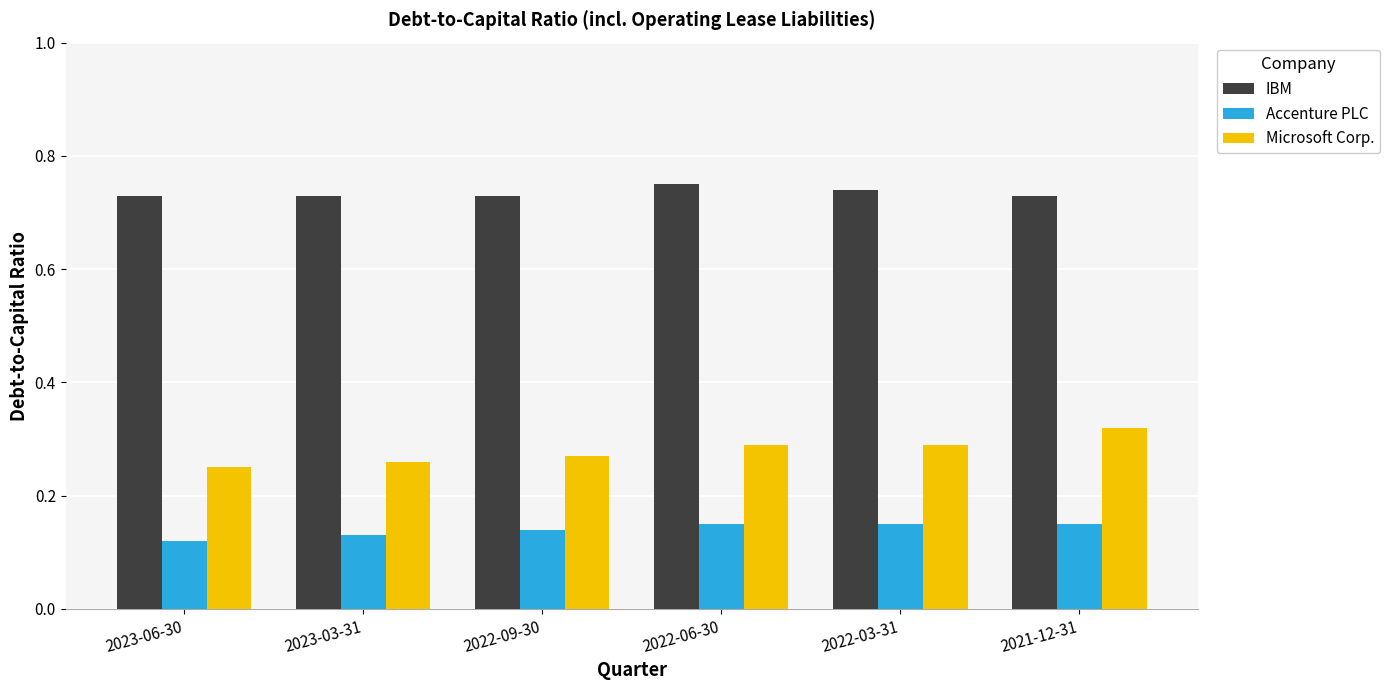

List the series in order of their overall mean, highest first.

IBM, Microsoft Corp., Accenture PLC